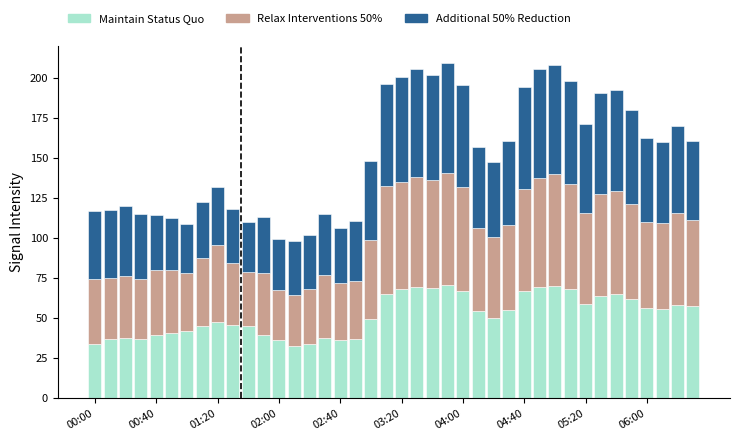

How many data points in Maintain Status Quo are less than 53?

20